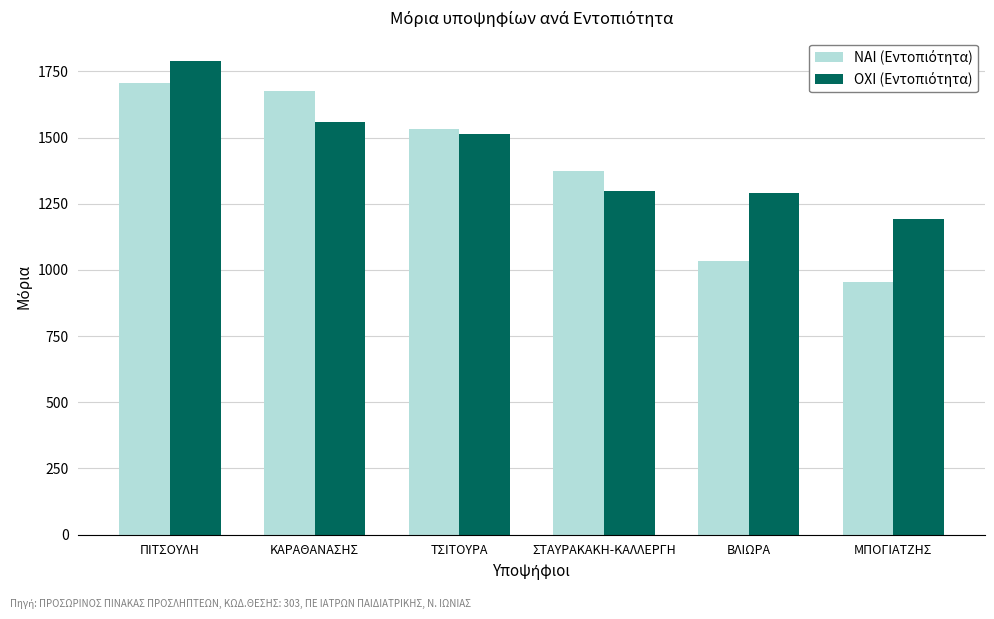

At how many categories does at least one series exceed 986?

6